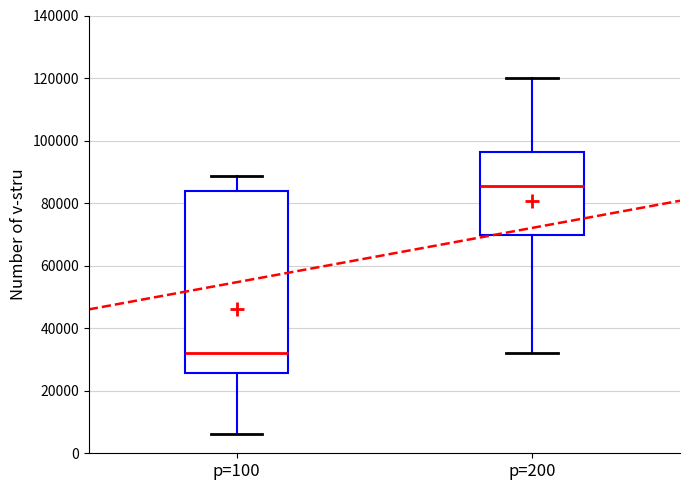

Which box's median line is the lowest?

p=100